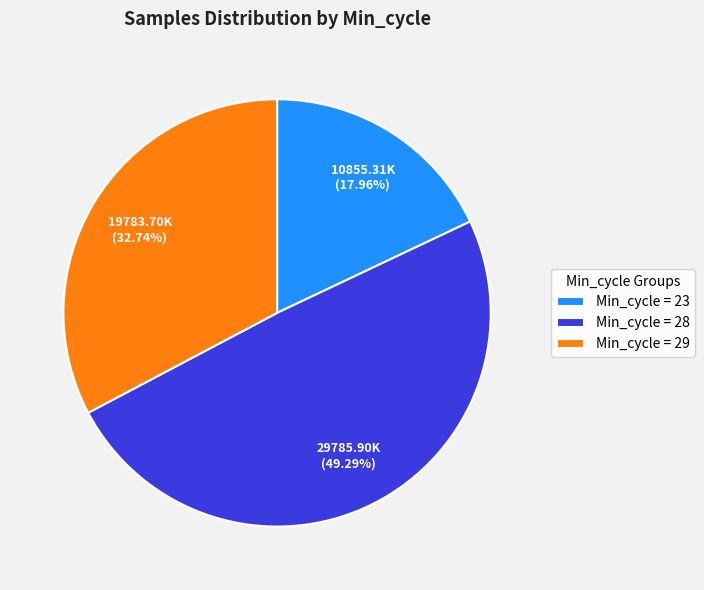

Does any single category account for the majority?

No